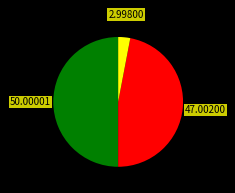

Does any single category account for the majority?

No